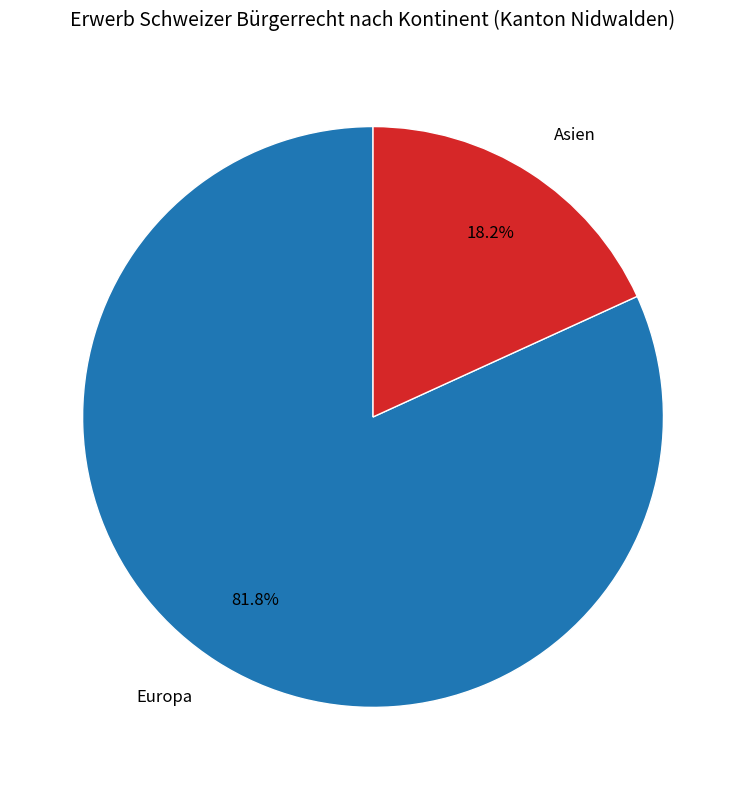

Is there any slice that represents more than half of the pie?

Yes